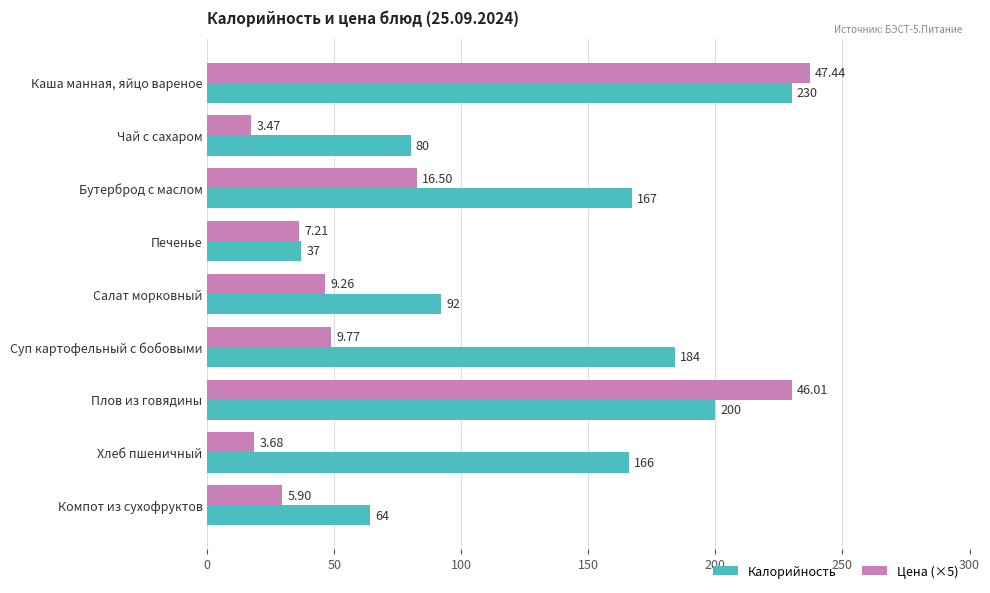

How many data points in Цена (×5) are above 46?

5